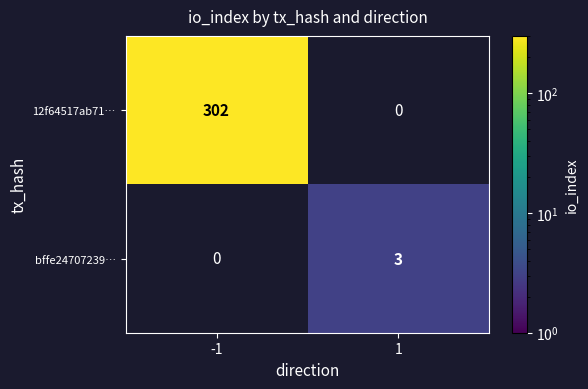

What is the total value across all series at -1?

302